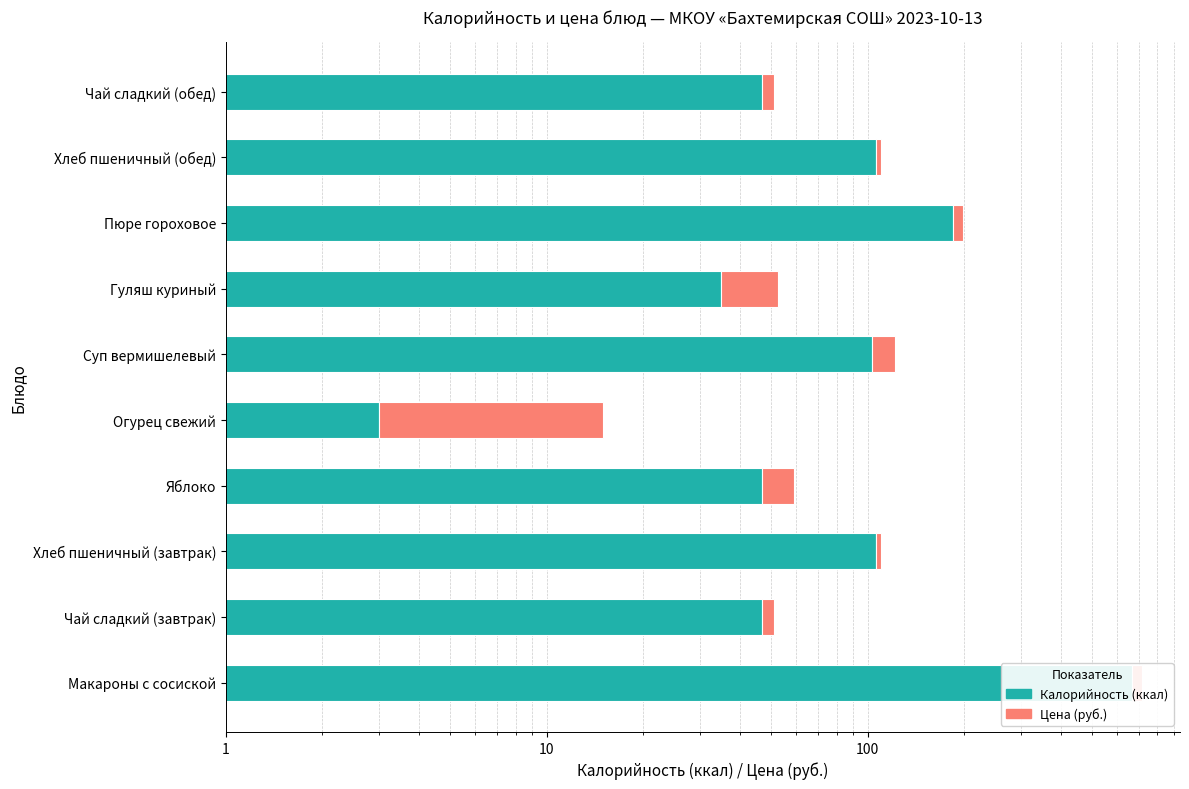

List the series in order of their overall mean, lowest first.

Цена (руб.), Калорийность (ккал)